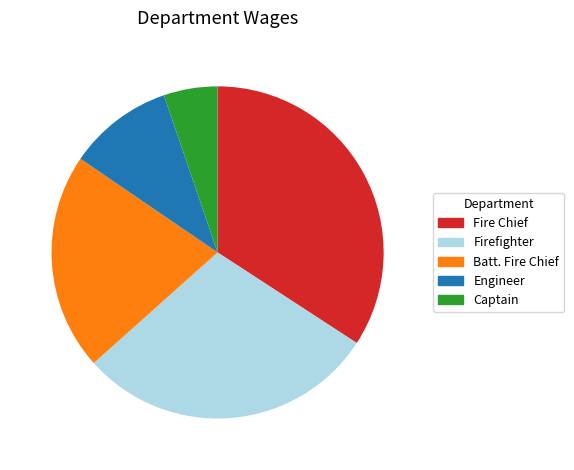

What is the largest slice in the pie chart?

Fire Chief